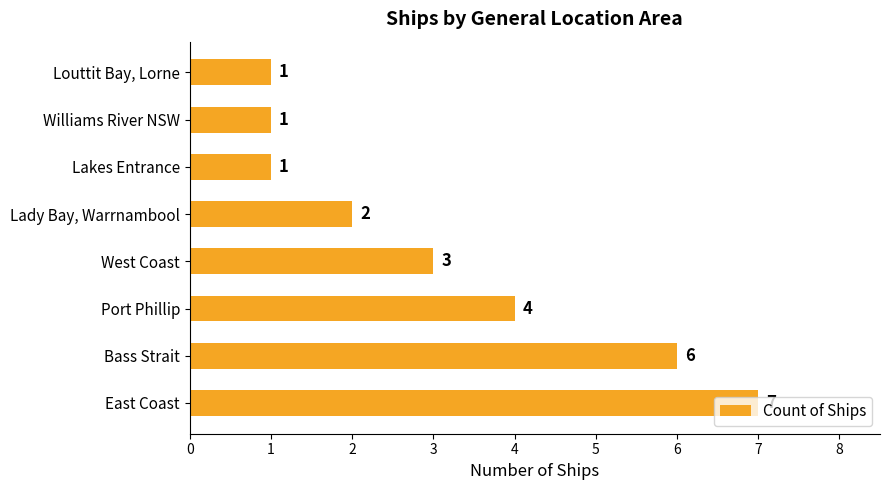

Between Bass Strait and East Coast, which is larger?

East Coast